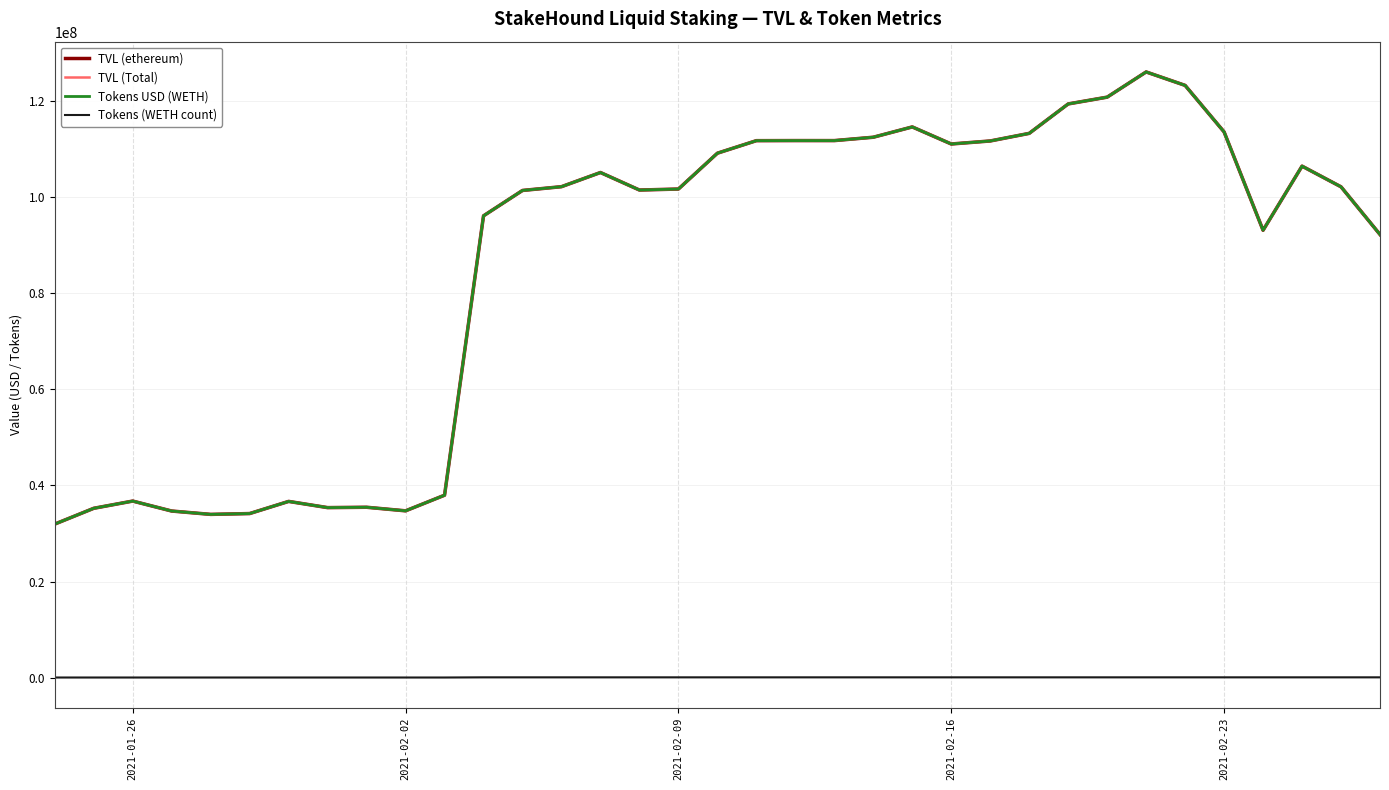

What is the maximum value for Tokens (WETH count)?

63155.9